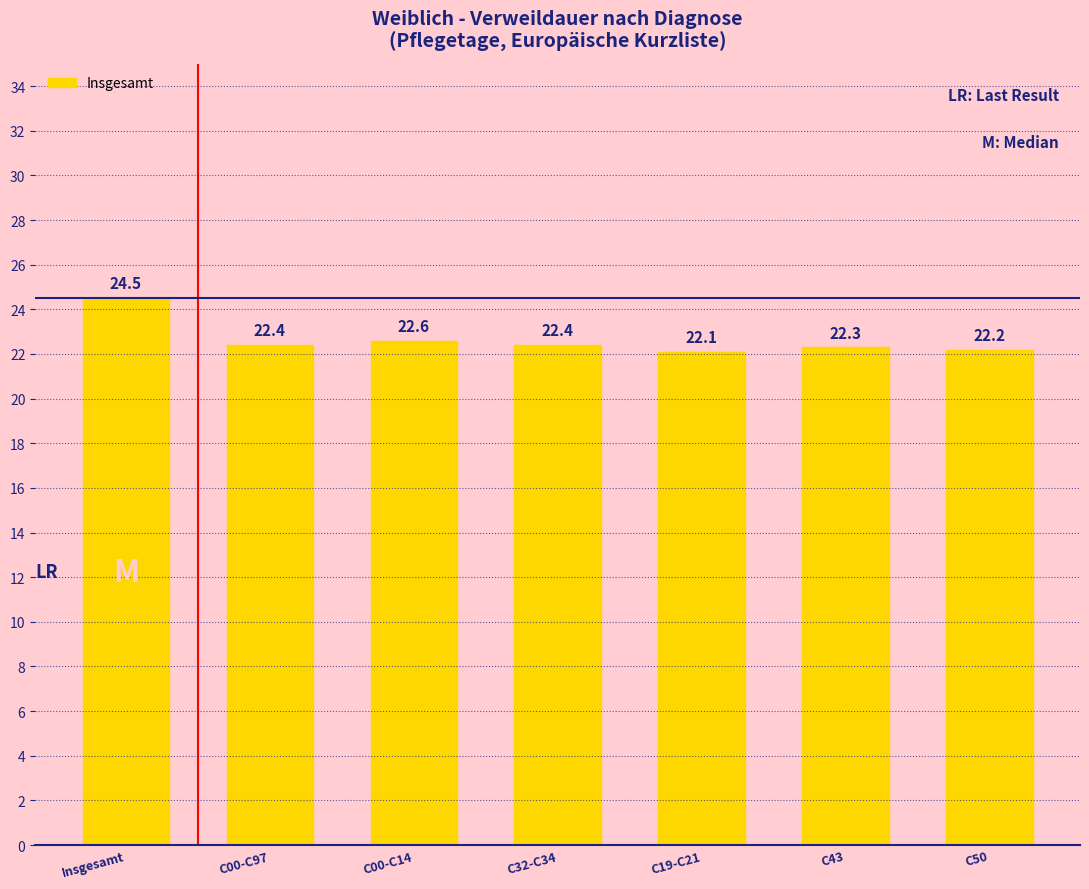

How many bars are there in total?

7